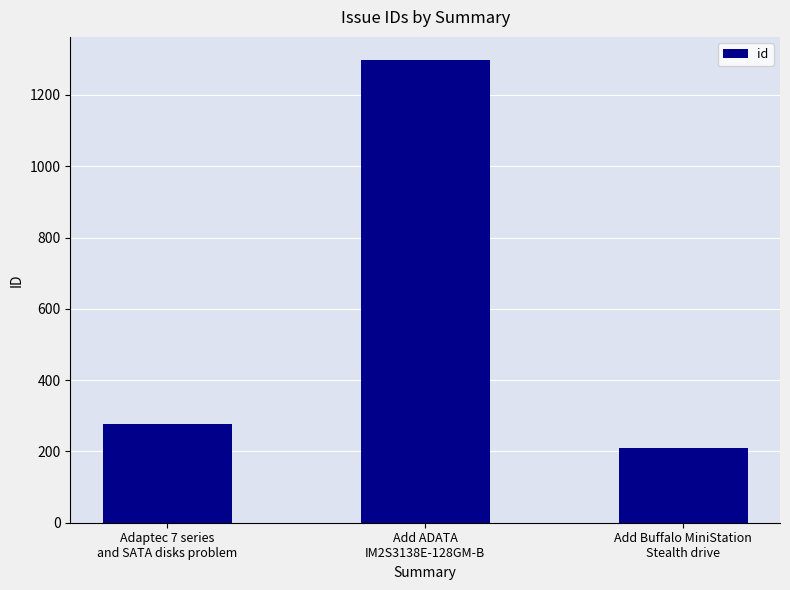

What is the average value?

596